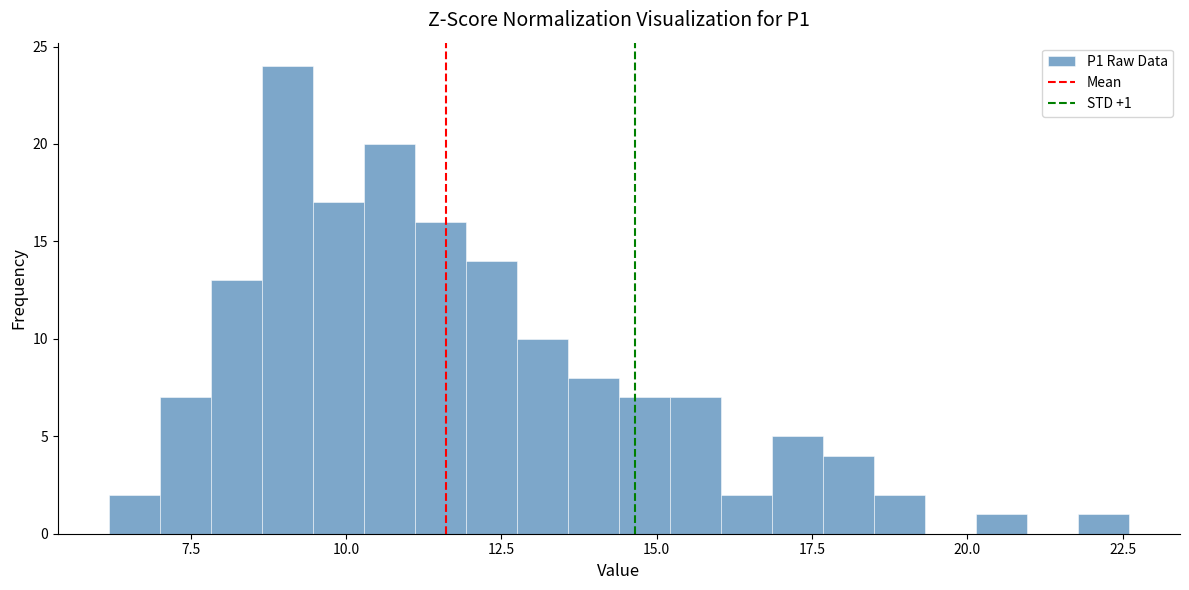

Around what value on the x-axis is the tallest bar? Give the approximate position of its centre, as read against the axis.

9.0